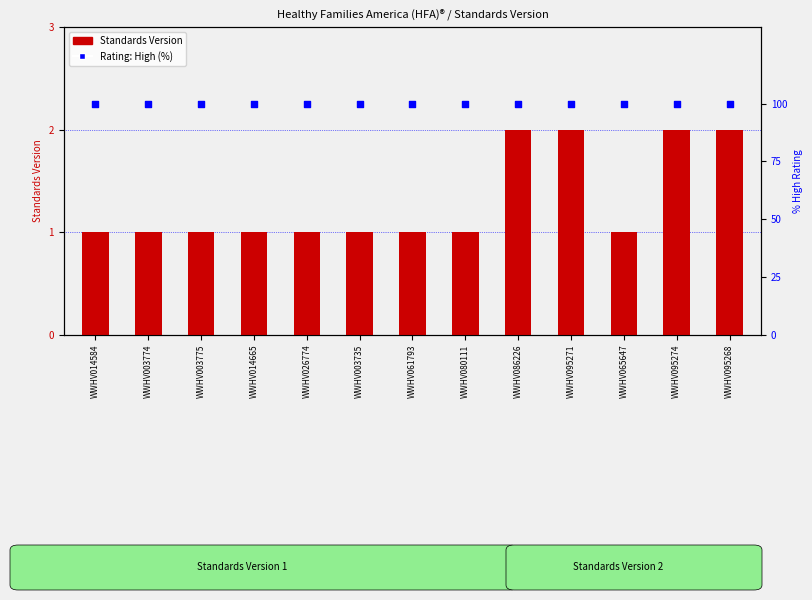

Which series has the largest total across all categories?

Rating: High (%)